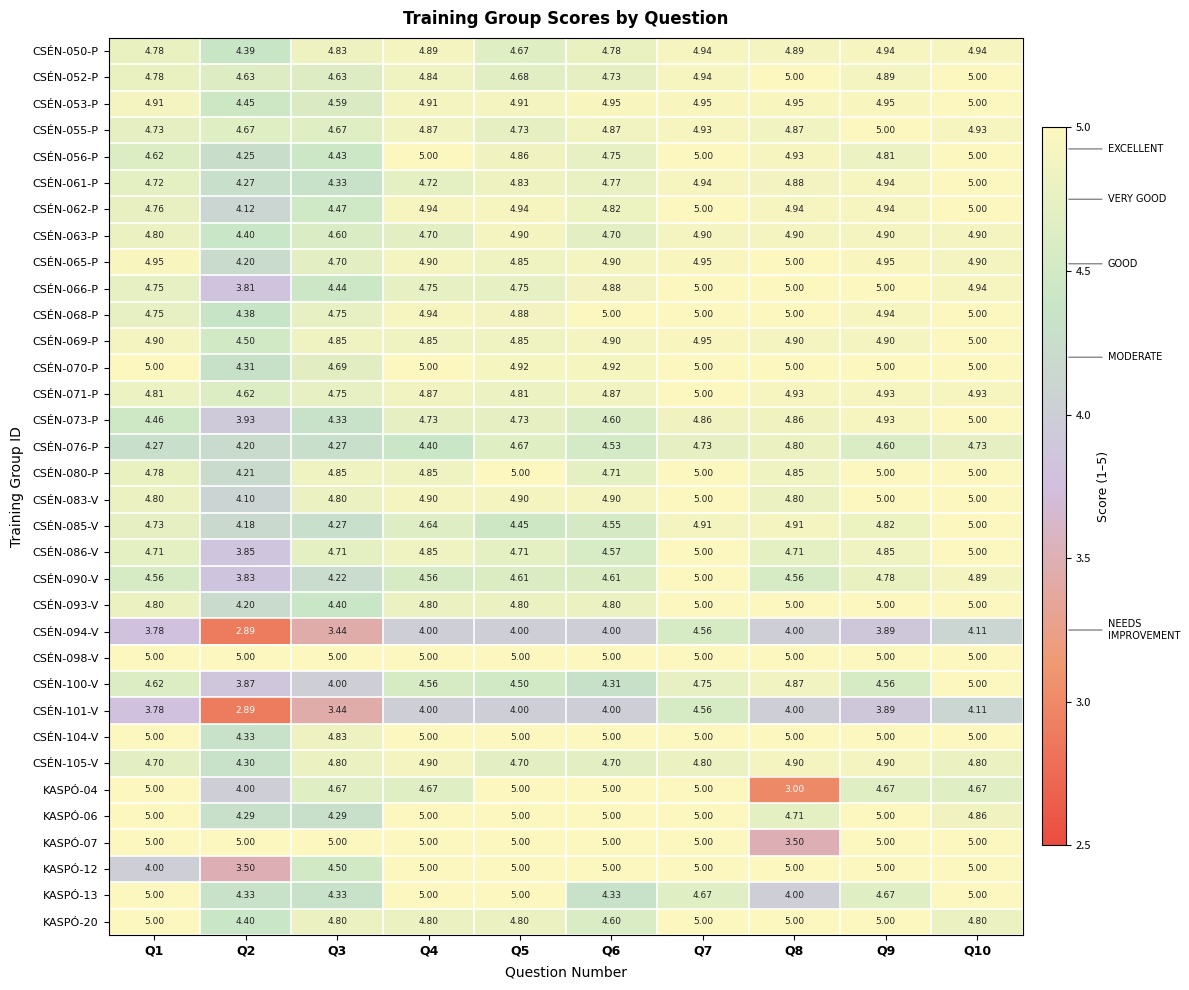

Reading right to left, what are all the values shown in this chart?

CSÉN-050-P: Q10=4.9	Q9=4.9	Q8=4.9	Q7=4.9	Q6=4.8	Q5=4.7	Q4=4.9	Q3=4.8	Q2=4.4	Q1=4.8
CSÉN-052-P: Q10=5.0	Q9=4.9	Q8=5.0	Q7=4.9	Q6=4.7	Q5=4.7	Q4=4.8	Q3=4.6	Q2=4.6	Q1=4.8
CSÉN-053-P: Q10=5.0	Q9=5.0	Q8=5.0	Q7=5.0	Q6=5.0	Q5=4.9	Q4=4.9	Q3=4.6	Q2=4.5	Q1=4.9
CSÉN-055-P: Q10=4.9	Q9=5.0	Q8=4.9	Q7=4.9	Q6=4.9	Q5=4.7	Q4=4.9	Q3=4.7	Q2=4.7	Q1=4.7
CSÉN-056-P: Q10=5.0	Q9=4.8	Q8=4.9	Q7=5.0	Q6=4.8	Q5=4.9	Q4=5.0	Q3=4.4	Q2=4.2	Q1=4.6
CSÉN-061-P: Q10=5.0	Q9=4.9	Q8=4.9	Q7=4.9	Q6=4.8	Q5=4.8	Q4=4.7	Q3=4.3	Q2=4.3	Q1=4.7
CSÉN-062-P: Q10=5.0	Q9=4.9	Q8=4.9	Q7=5.0	Q6=4.8	Q5=4.9	Q4=4.9	Q3=4.5	Q2=4.1	Q1=4.8
CSÉN-063-P: Q10=4.9	Q9=4.9	Q8=4.9	Q7=4.9	Q6=4.7	Q5=4.9	Q4=4.7	Q3=4.6	Q2=4.4	Q1=4.8
CSÉN-065-P: Q10=4.9	Q9=5.0	Q8=5.0	Q7=5.0	Q6=4.9	Q5=4.8	Q4=4.9	Q3=4.7	Q2=4.2	Q1=5.0
CSÉN-066-P: Q10=4.9	Q9=5.0	Q8=5.0	Q7=5.0	Q6=4.9	Q5=4.8	Q4=4.8	Q3=4.4	Q2=3.8	Q1=4.8
CSÉN-068-P: Q10=5.0	Q9=4.9	Q8=5.0	Q7=5.0	Q6=5.0	Q5=4.9	Q4=4.9	Q3=4.8	Q2=4.4	Q1=4.8
CSÉN-069-P: Q10=5.0	Q9=4.9	Q8=4.9	Q7=5.0	Q6=4.9	Q5=4.8	Q4=4.8	Q3=4.8	Q2=4.5	Q1=4.9
CSÉN-070-P: Q10=5.0	Q9=5.0	Q8=5.0	Q7=5.0	Q6=4.9	Q5=4.9	Q4=5.0	Q3=4.7	Q2=4.3	Q1=5.0
CSÉN-071-P: Q10=4.9	Q9=4.9	Q8=4.9	Q7=5.0	Q6=4.9	Q5=4.8	Q4=4.9	Q3=4.8	Q2=4.6	Q1=4.8
CSÉN-073-P: Q10=5.0	Q9=4.9	Q8=4.9	Q7=4.9	Q6=4.6	Q5=4.7	Q4=4.7	Q3=4.3	Q2=3.9	Q1=4.5
CSÉN-076-P: Q10=4.7	Q9=4.6	Q8=4.8	Q7=4.7	Q6=4.5	Q5=4.7	Q4=4.4	Q3=4.3	Q2=4.2	Q1=4.3
CSÉN-080-P: Q10=5.0	Q9=5.0	Q8=4.8	Q7=5.0	Q6=4.7	Q5=5.0	Q4=4.8	Q3=4.8	Q2=4.2	Q1=4.8
CSÉN-083-V: Q10=5.0	Q9=5.0	Q8=4.8	Q7=5.0	Q6=4.9	Q5=4.9	Q4=4.9	Q3=4.8	Q2=4.1	Q1=4.8
CSÉN-085-V: Q10=5.0	Q9=4.8	Q8=4.9	Q7=4.9	Q6=4.5	Q5=4.5	Q4=4.6	Q3=4.3	Q2=4.2	Q1=4.7
CSÉN-086-V: Q10=5.0	Q9=4.8	Q8=4.7	Q7=5.0	Q6=4.6	Q5=4.7	Q4=4.8	Q3=4.7	Q2=3.9	Q1=4.7
CSÉN-090-V: Q10=4.9	Q9=4.8	Q8=4.6	Q7=5.0	Q6=4.6	Q5=4.6	Q4=4.6	Q3=4.2	Q2=3.8	Q1=4.6
CSÉN-093-V: Q10=5.0	Q9=5.0	Q8=5.0	Q7=5.0	Q6=4.8	Q5=4.8	Q4=4.8	Q3=4.4	Q2=4.2	Q1=4.8
CSÉN-094-V: Q10=4.1	Q9=3.9	Q8=4.0	Q7=4.6	Q6=4.0	Q5=4.0	Q4=4.0	Q3=3.4	Q2=2.9	Q1=3.8
CSÉN-098-V: Q10=5.0	Q9=5.0	Q8=5.0	Q7=5.0	Q6=5.0	Q5=5.0	Q4=5.0	Q3=5.0	Q2=5.0	Q1=5.0
CSÉN-100-V: Q10=5.0	Q9=4.6	Q8=4.9	Q7=4.8	Q6=4.3	Q5=4.5	Q4=4.6	Q3=4.0	Q2=3.9	Q1=4.6
CSÉN-101-V: Q10=4.1	Q9=3.9	Q8=4.0	Q7=4.6	Q6=4.0	Q5=4.0	Q4=4.0	Q3=3.4	Q2=2.9	Q1=3.8
CSÉN-104-V: Q10=5.0	Q9=5.0	Q8=5.0	Q7=5.0	Q6=5.0	Q5=5.0	Q4=5.0	Q3=4.8	Q2=4.3	Q1=5.0
CSÉN-105-V: Q10=4.8	Q9=4.9	Q8=4.9	Q7=4.8	Q6=4.7	Q5=4.7	Q4=4.9	Q3=4.8	Q2=4.3	Q1=4.7
KASPÓ-04: Q10=4.7	Q9=4.7	Q8=3.0	Q7=5.0	Q6=5.0	Q5=5.0	Q4=4.7	Q3=4.7	Q2=4.0	Q1=5.0
KASPÓ-06: Q10=4.9	Q9=5.0	Q8=4.7	Q7=5.0	Q6=5.0	Q5=5.0	Q4=5.0	Q3=4.3	Q2=4.3	Q1=5.0
KASPÓ-07: Q10=5.0	Q9=5.0	Q8=3.5	Q7=5.0	Q6=5.0	Q5=5.0	Q4=5.0	Q3=5.0	Q2=5.0	Q1=5.0
KASPÓ-12: Q10=5.0	Q9=5.0	Q8=5.0	Q7=5.0	Q6=5.0	Q5=5.0	Q4=5.0	Q3=4.5	Q2=3.5	Q1=4.0
KASPÓ-13: Q10=5.0	Q9=4.7	Q8=4.0	Q7=4.7	Q6=4.3	Q5=5.0	Q4=5.0	Q3=4.3	Q2=4.3	Q1=5.0
KASPÓ-20: Q10=4.8	Q9=5.0	Q8=5.0	Q7=5.0	Q6=4.6	Q5=4.8	Q4=4.8	Q3=4.8	Q2=4.4	Q1=5.0